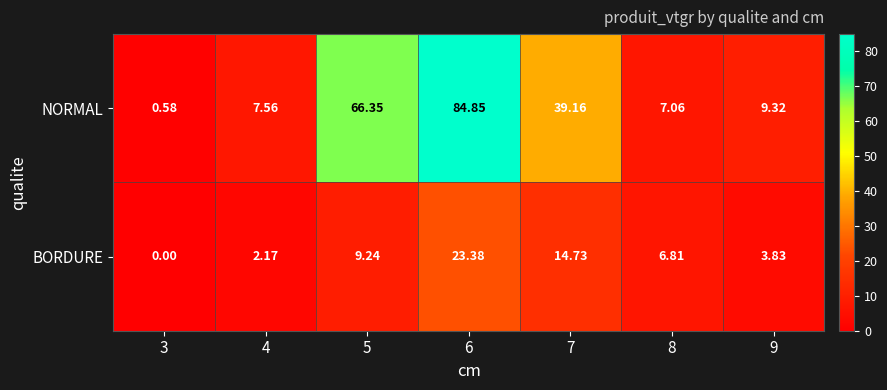

How many values in the BORDURE series exceed 6?

4